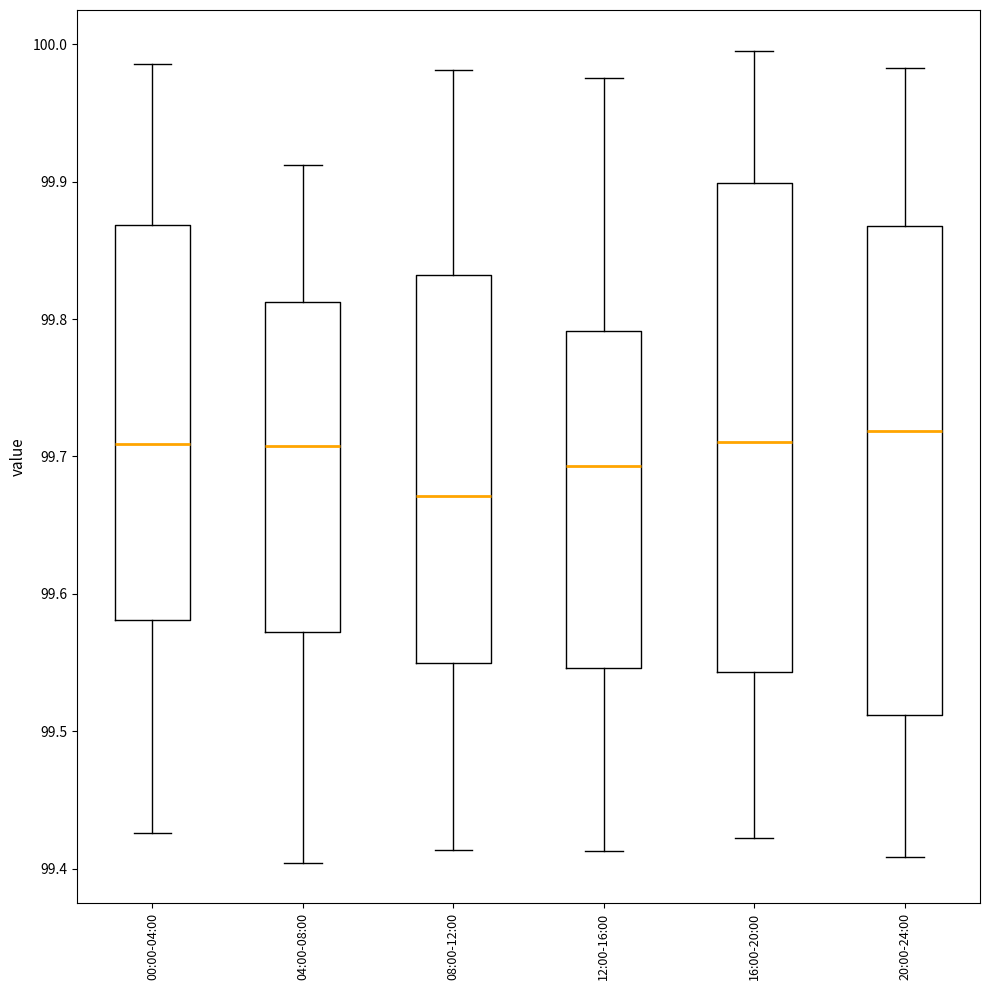

Reading left to right, read every box against the y-axis: the position of its median line, the range the box covers, and the ends of its whiskers. The values are not printed on the chart, so give them approximately, as read against the axis.

00:00-04:00: median 99.71, box 99.58 to 99.87, whiskers 99.43 to 99.99
04:00-08:00: median 99.71, box 99.57 to 99.81, whiskers 99.40 to 99.91
08:00-12:00: median 99.67, box 99.55 to 99.83, whiskers 99.41 to 99.98
12:00-16:00: median 99.69, box 99.55 to 99.79, whiskers 99.41 to 99.98
16:00-20:00: median 99.71, box 99.54 to 99.90, whiskers 99.42 to 100.00
20:00-24:00: median 99.72, box 99.51 to 99.87, whiskers 99.41 to 99.98